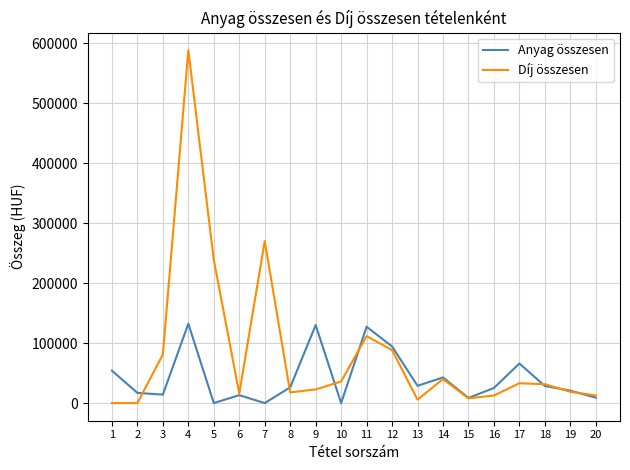

What is the difference between the maximum and minimum values in the Díj összesen series?

588000